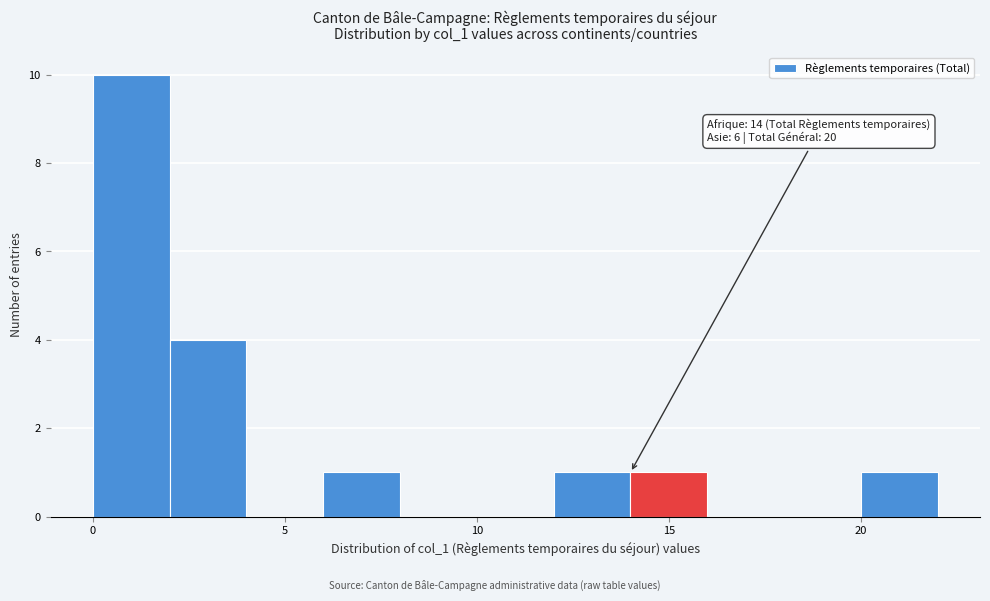

Which range on the x-axis has the tallest bar?

0 to 2